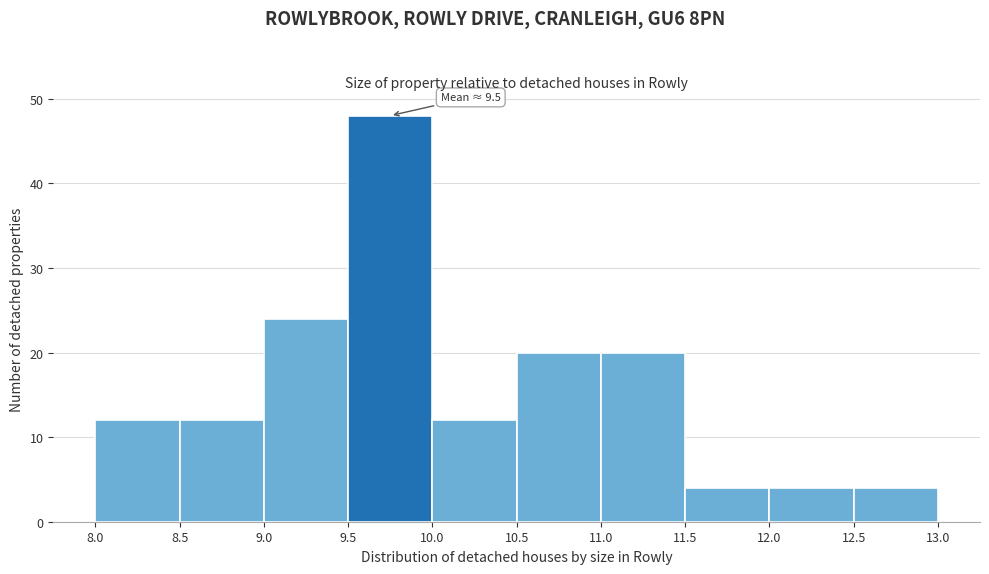

Over which range of the x-axis is the bar tallest?

9.5 to 10.0